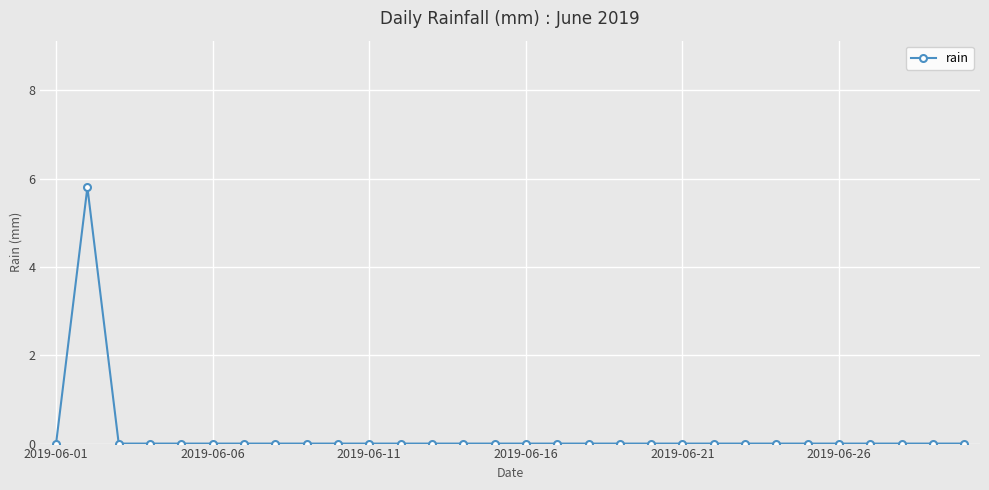

How many data points does each series have?

30